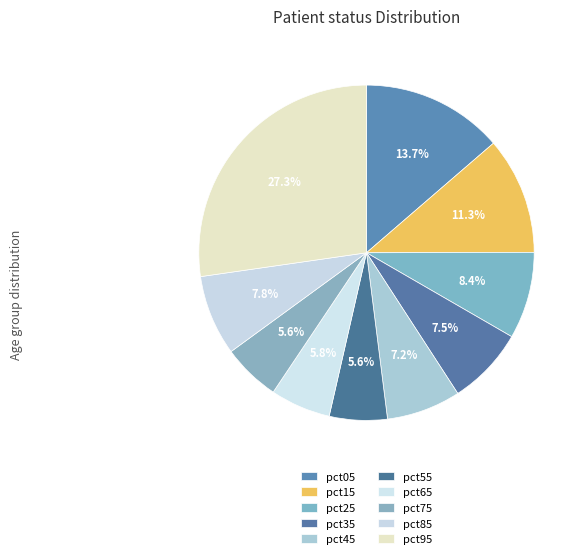

What percentage is the pct85 slice, to the nearest percent?

8%